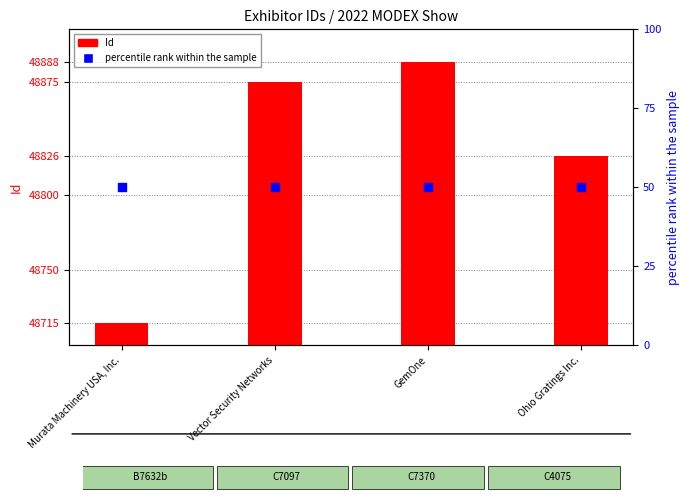

What are all the series names shown in the legend?

Id, percentile rank within the sample